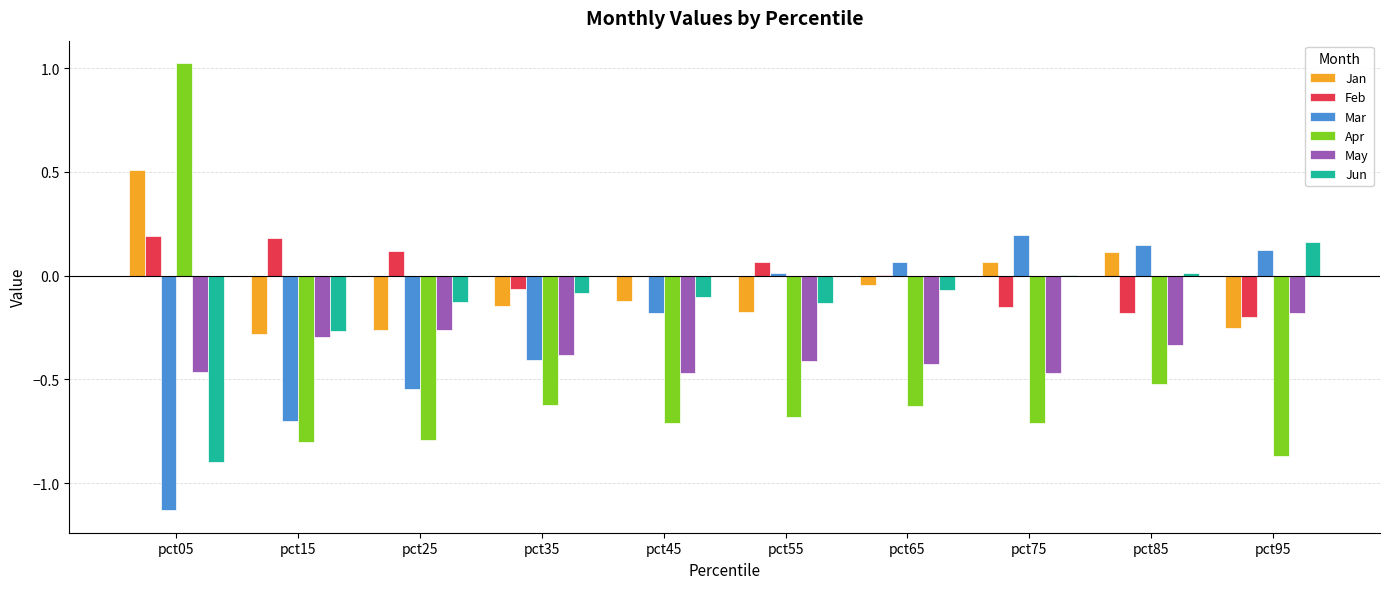

True or false: Apr has a value of -0.1 at pct85.

False